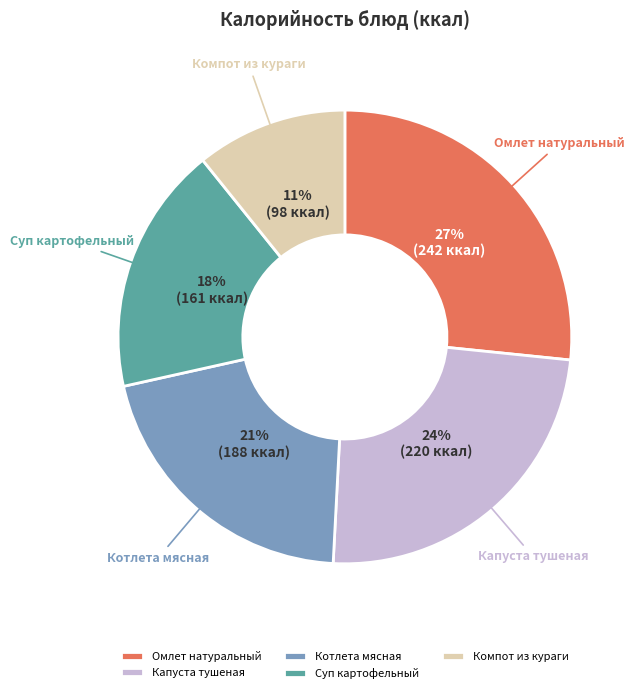

What is the largest slice in the pie chart?

Омлет натуральный